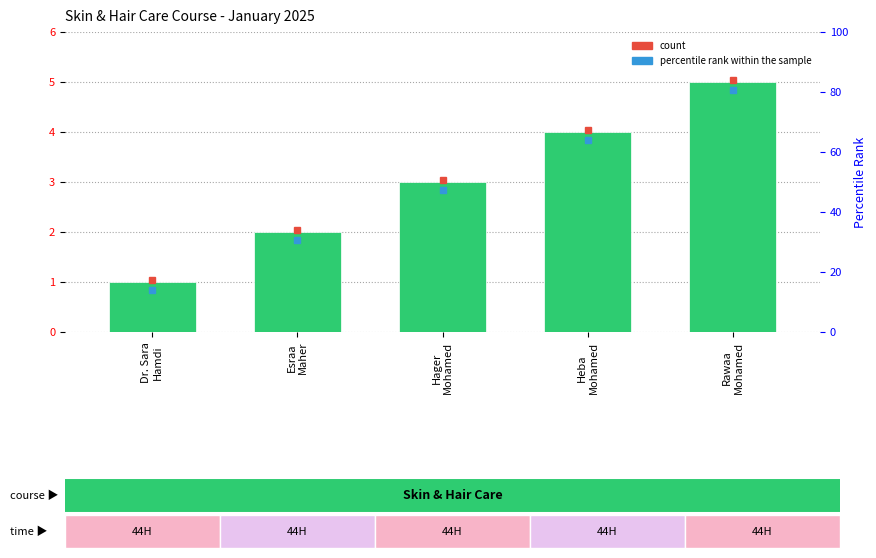

List the labels in order of value, largest first.

Rawaa
Mohamed, Heba
Mohamed, Hager
Mohamed, Esraa
Maher, Dr. Sara
Hamdi